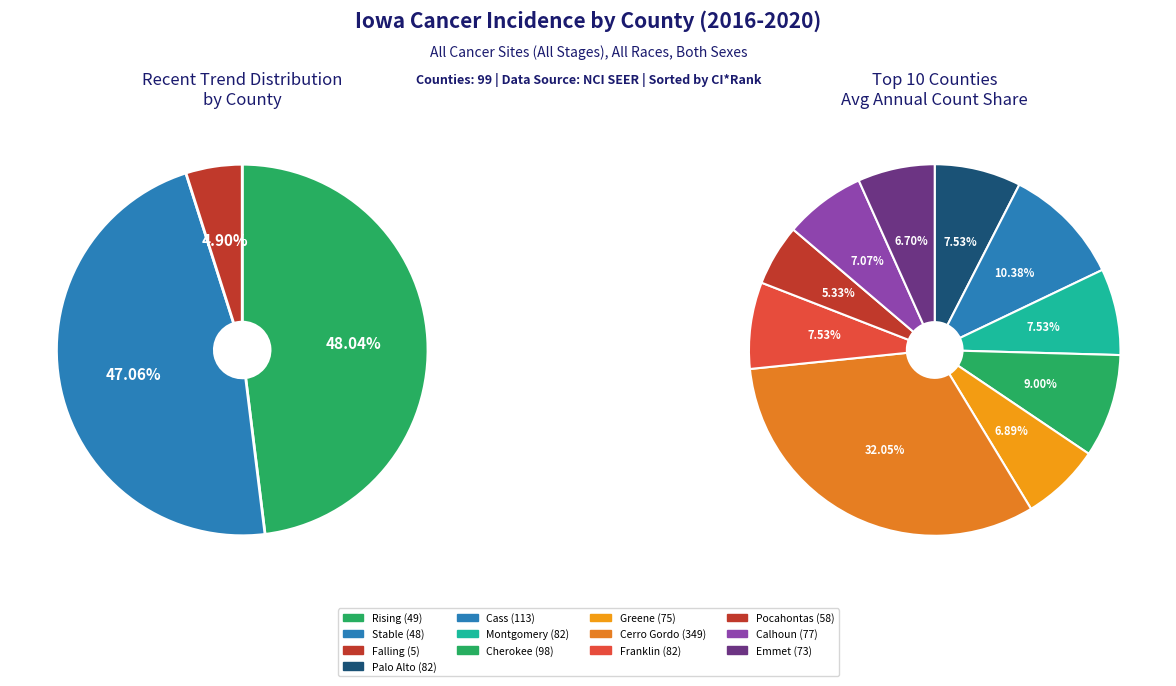

Which has a higher value, falling or rising?

rising